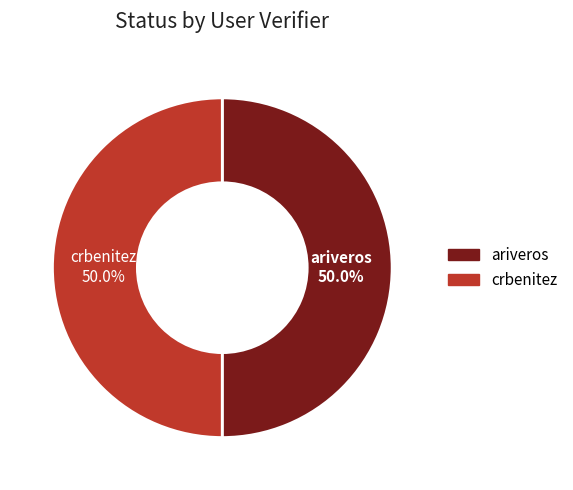

To the nearest percent, what portion does crbenitez represent?

50%